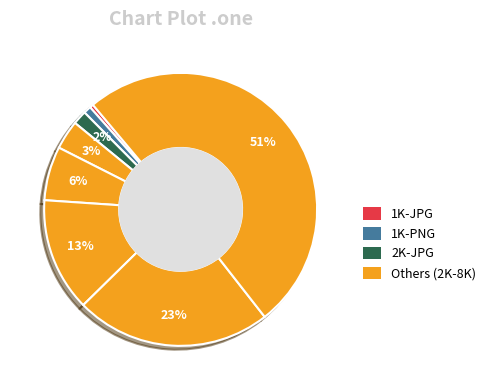

How many segments does this pie chart have?

8